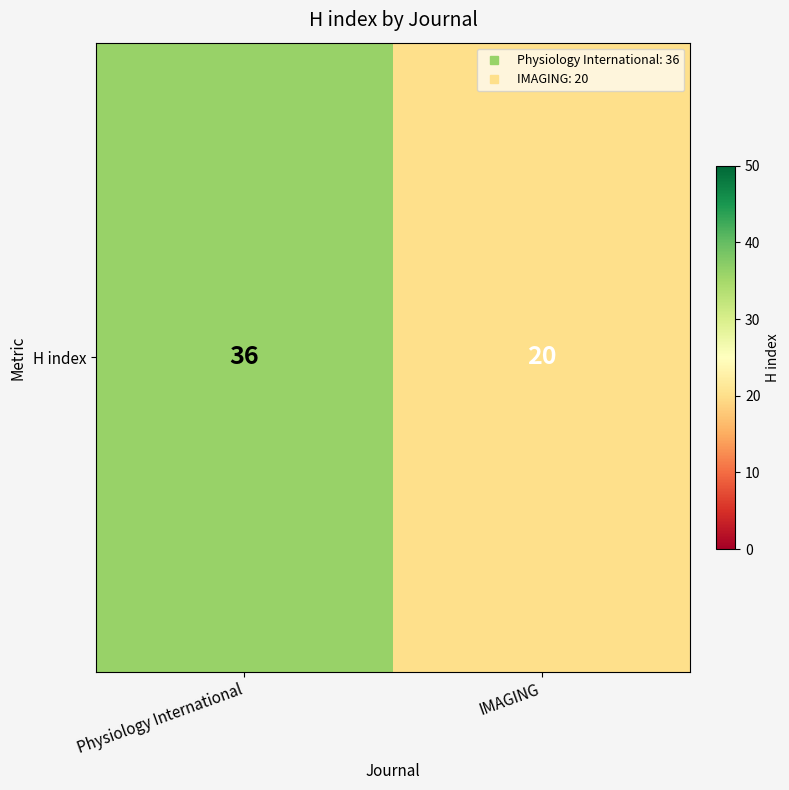

True or false: the data shows 17 at Physiology International.

False